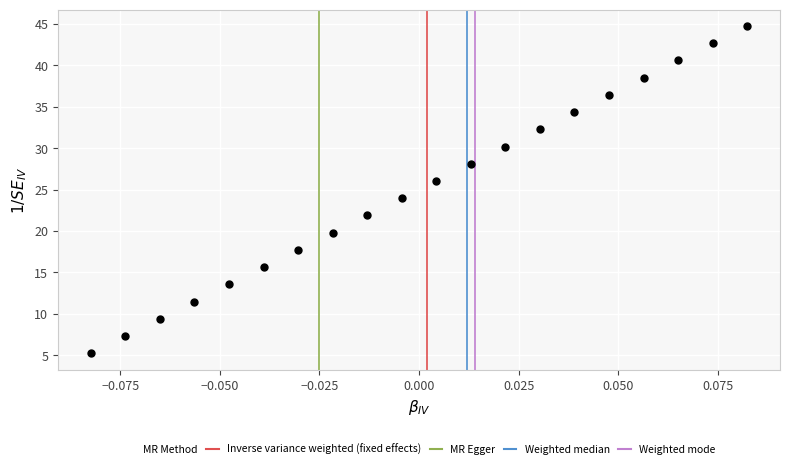

What is the range of Y values (max minus min)?

39.5